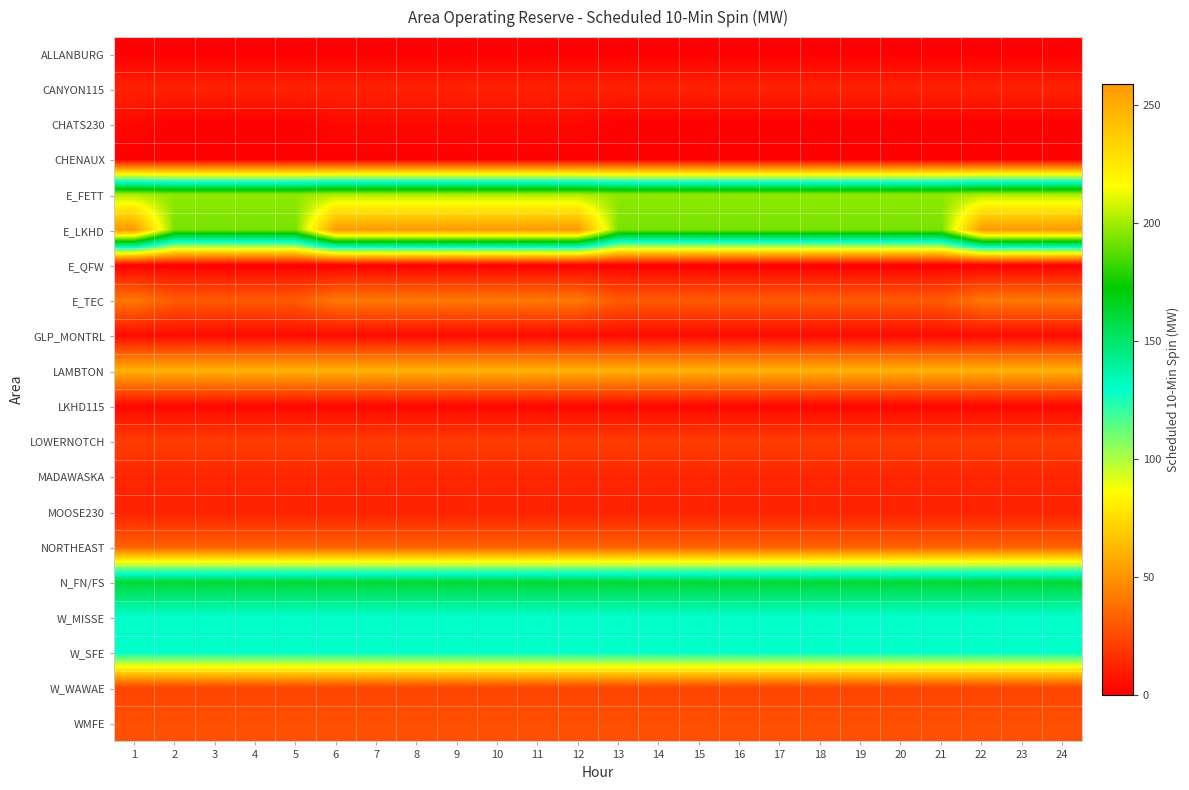

Reading left to right, transcribe all the data shown in this chart.

ALLANBURG: 1=0	2=0	3=0	4=0	5=0	6=0	7=0	8=0	9=0	10=0	11=0	12=0	13=0	14=0	15=0	16=0	17=0	18=0	19=0	20=0	21=0	22=0	23=0	24=0
CANYON115: 1=12	2=12	3=12	4=12	5=12	6=12	7=12	8=12	9=12	10=12	11=12	12=12	13=12	14=12	15=12	16=12	17=12	18=12	19=12	20=12	21=12	22=12	23=12	24=12
CHATS230: 1=3	2=0	3=0	4=0	5=0	6=3	7=3	8=3	9=3	10=3	11=3	12=3	13=0	14=0	15=0	16=0	17=0	18=0	19=0	20=0	21=0	22=0	23=0	24=0
CHENAUX: 1=0	2=0	3=0	4=0	5=0	6=0	7=0	8=0	9=0	10=0	11=0	12=0	13=0	14=0	15=0	16=0	17=0	18=0	19=0	20=0	21=0	22=0	23=0	24=0
E_FETT: 1=202	2=197	3=197	4=197	5=197	6=202	7=202	8=202	9=202	10=202	11=202	12=202	13=197	14=197	15=197	16=197	17=197	18=197	19=197	20=197	21=197	22=202	23=202	24=202
E_LKHD: 1=259	2=193	3=193	4=193	5=193	6=259	7=259	8=259	9=259	10=259	11=259	12=259	13=193	14=193	15=193	16=193	17=193	18=193	19=193	20=193	21=193	22=259	23=259	24=259
E_QFW: 1=0	2=0	3=0	4=0	5=0	6=0	7=0	8=0	9=0	10=0	11=0	12=0	13=0	14=0	15=0	16=0	17=0	18=0	19=0	20=0	21=0	22=0	23=0	24=0
E_TEC: 1=41	2=31	3=31	4=31	5=31	6=41	7=41	8=41	9=41	10=41	11=41	12=41	13=31	14=31	15=31	16=31	17=31	18=31	19=31	20=31	21=31	22=41	23=41	24=41
GLP_MONTRL: 1=4	2=4	3=4	4=4	5=4	6=4	7=4	8=4	9=4	10=4	11=4	12=4	13=4	14=4	15=4	16=4	17=4	18=4	19=4	20=4	21=4	22=4	23=4	24=4
LAMBTON: 1=61	2=61	3=61	4=61	5=61	6=61	7=61	8=61	9=61	10=61	11=61	12=61	13=61	14=61	15=61	16=61	17=61	18=61	19=61	20=61	21=61	22=61	23=61	24=61
LKHD115: 1=3	2=3	3=3	4=3	5=3	6=3	7=3	8=3	9=3	10=3	11=3	12=3	13=3	14=3	15=3	16=3	17=3	18=3	19=3	20=3	21=3	22=3	23=3	24=3
LOWERNOTCH: 1=21	2=21	3=21	4=21	5=21	6=21	7=21	8=21	9=21	10=21	11=21	12=21	13=21	14=21	15=21	16=21	17=21	18=21	19=21	20=21	21=21	22=21	23=21	24=21
MADAWASKA: 1=13	2=13	3=13	4=13	5=13	6=13	7=13	8=13	9=13	10=13	11=13	12=13	13=13	14=13	15=13	16=13	17=13	18=13	19=13	20=13	21=13	22=13	23=13	24=13
MOOSE230: 1=12	2=12	3=12	4=12	5=12	6=12	7=12	8=12	9=12	10=12	11=12	12=12	13=12	14=12	15=12	16=12	17=12	18=12	19=12	20=12	21=12	22=12	23=12	24=12
NORTHEAST: 1=33	2=33	3=33	4=33	5=33	6=33	7=33	8=33	9=33	10=33	11=33	12=33	13=33	14=33	15=33	16=33	17=33	18=33	19=33	20=33	21=33	22=33	23=33	24=33
N_FN/FS: 1=161	2=161	3=161	4=161	5=161	6=161	7=161	8=161	9=161	10=161	11=161	12=161	13=161	14=161	15=161	16=161	17=161	18=161	19=161	20=161	21=161	22=161	23=161	24=161
W_MISSE: 1=129	2=129	3=129	4=129	5=129	6=129	7=129	8=129	9=129	10=129	11=129	12=129	13=129	14=129	15=129	16=129	17=129	18=129	19=129	20=129	21=129	22=129	23=129	24=129
W_SFE: 1=129	2=129	3=129	4=129	5=129	6=129	7=129	8=129	9=129	10=129	11=129	12=129	13=129	14=129	15=129	16=129	17=129	18=129	19=129	20=129	21=129	22=129	23=129	24=129
W_WAWAE: 1=23	2=23	3=23	4=23	5=23	6=23	7=23	8=23	9=23	10=23	11=23	12=23	13=23	14=23	15=23	16=23	17=23	18=23	19=23	20=23	21=23	22=23	23=23	24=23
WMFE: 1=27	2=27	3=27	4=27	5=27	6=27	7=27	8=27	9=27	10=27	11=27	12=27	13=27	14=27	15=27	16=27	17=27	18=27	19=27	20=27	21=27	22=27	23=27	24=27